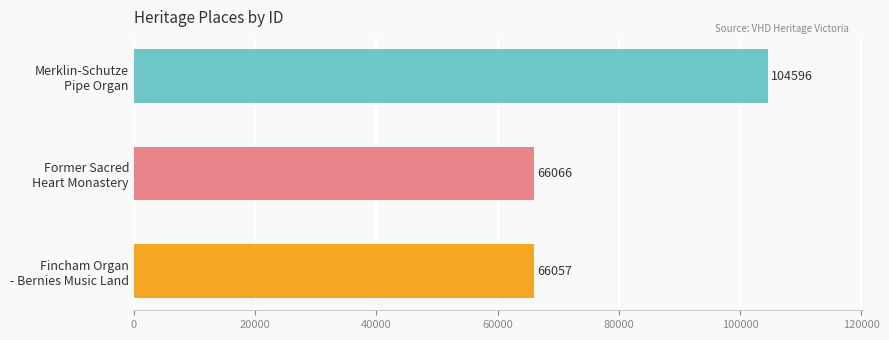

Are the bars grouped side by side (vs. stacked)?

No